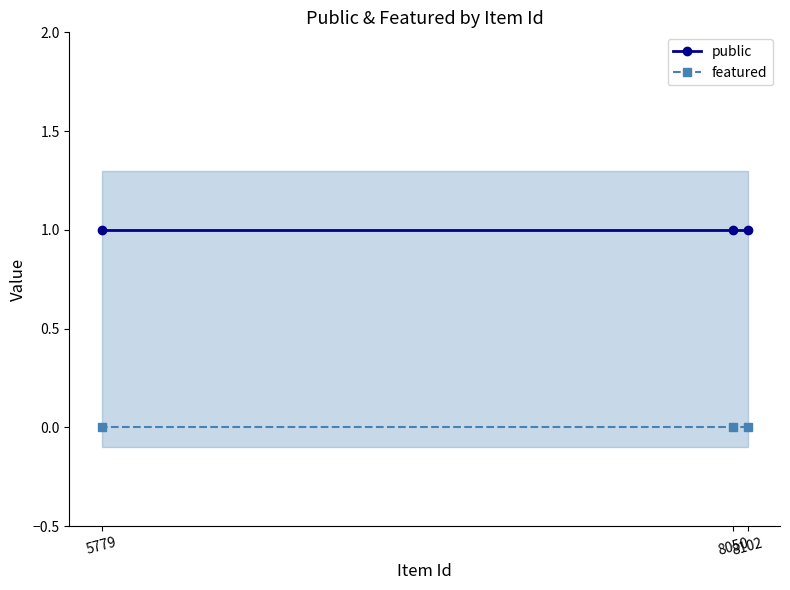

At which category does the chart reach its peak across all series?

8102